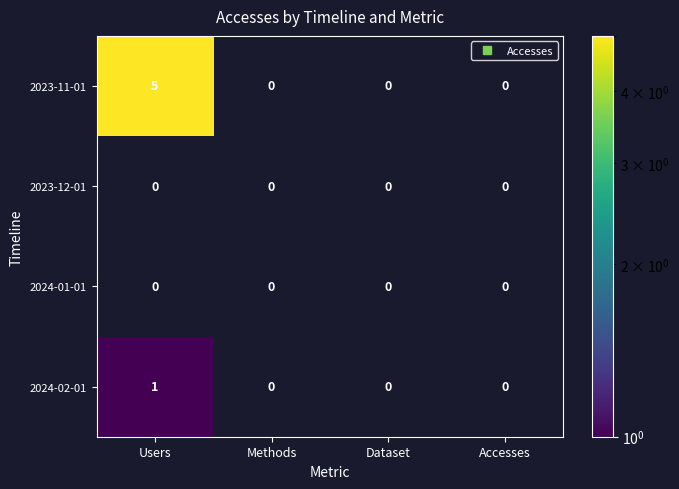

Rank the series by their average value, from highest to lowest.

2023-11-01, 2023-12-01, 2024-01-01, 2024-02-01